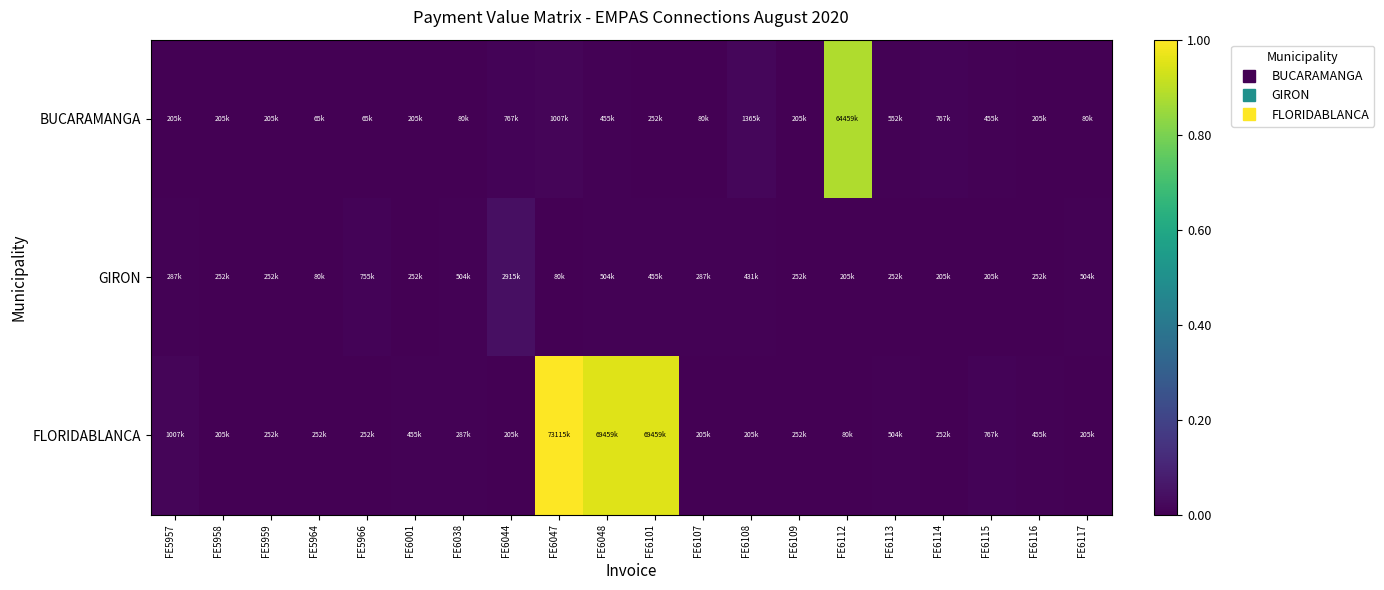

Reading right to left, list all the values displayed in this chart.

BUCARAMANGA: FE6117=0.0	FE6116=0.0	FE6115=0.0	FE6114=0.0	FE6113=0.0	FE6112=0.9	FE6109=0.0	FE6108=0.0	FE6107=0.0	FE6101=0.0	FE6048=0.0	FE6047=0.0	FE6044=0.0	FE6038=0.0	FE6001=0.0	FE5966=0.0	FE5964=0.0	FE5959=0.0	FE5958=0.0	FE5957=0.0
GIRON: FE6117=0.0	FE6116=0.0	FE6115=0.0	FE6114=0.0	FE6113=0.0	FE6112=0.0	FE6109=0.0	FE6108=0.0	FE6107=0.0	FE6101=0.0	FE6048=0.0	FE6047=0.0	FE6044=0.0	FE6038=0.0	FE6001=0.0	FE5966=0.0	FE5964=0.0	FE5959=0.0	FE5958=0.0	FE5957=0.0
FLORIDABLANCA: FE6117=0.0	FE6116=0.0	FE6115=0.0	FE6114=0.0	FE6113=0.0	FE6112=0.0	FE6109=0.0	FE6108=0.0	FE6107=0.0	FE6101=0.9	FE6048=0.9	FE6047=1.0	FE6044=0.0	FE6038=0.0	FE6001=0.0	FE5966=0.0	FE5964=0.0	FE5959=0.0	FE5958=0.0	FE5957=0.0